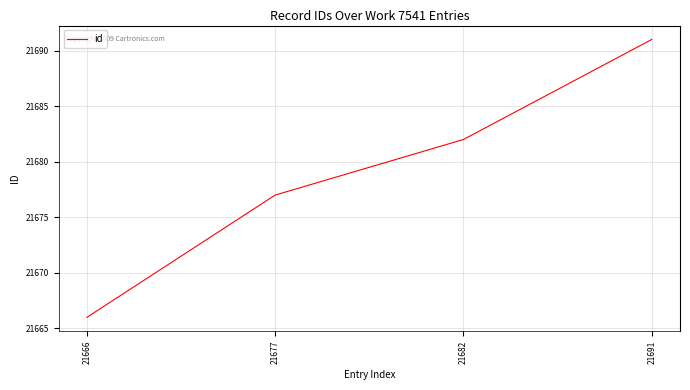

Reading right to left, transcribe all the data shown in this chart.

21691	21682	21677	21666